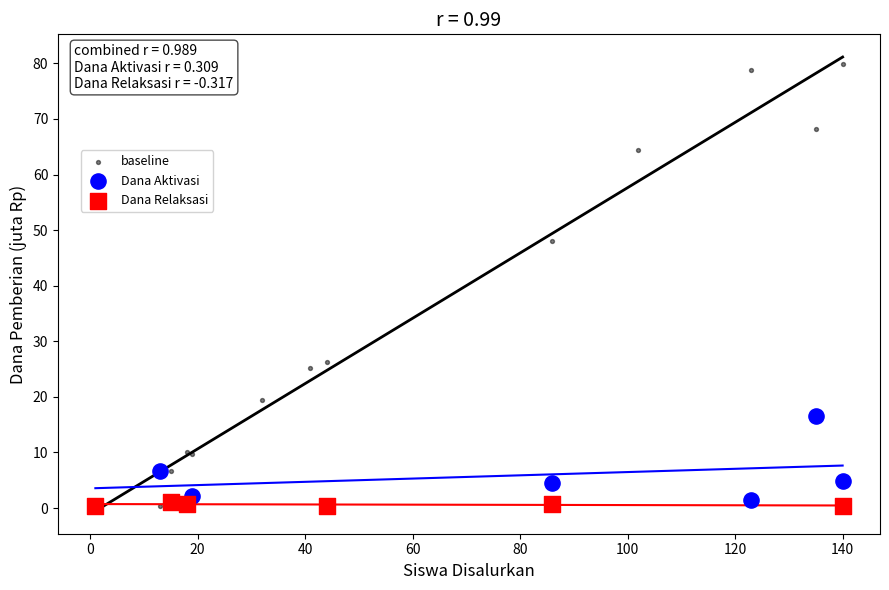

Which series has the largest Y range (max minus min)?

baseline